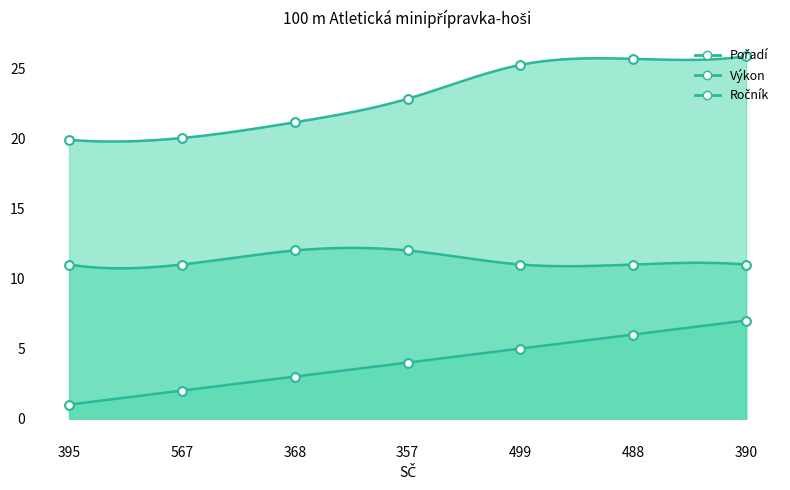

At how many categories does at least one series exceed 6?

7